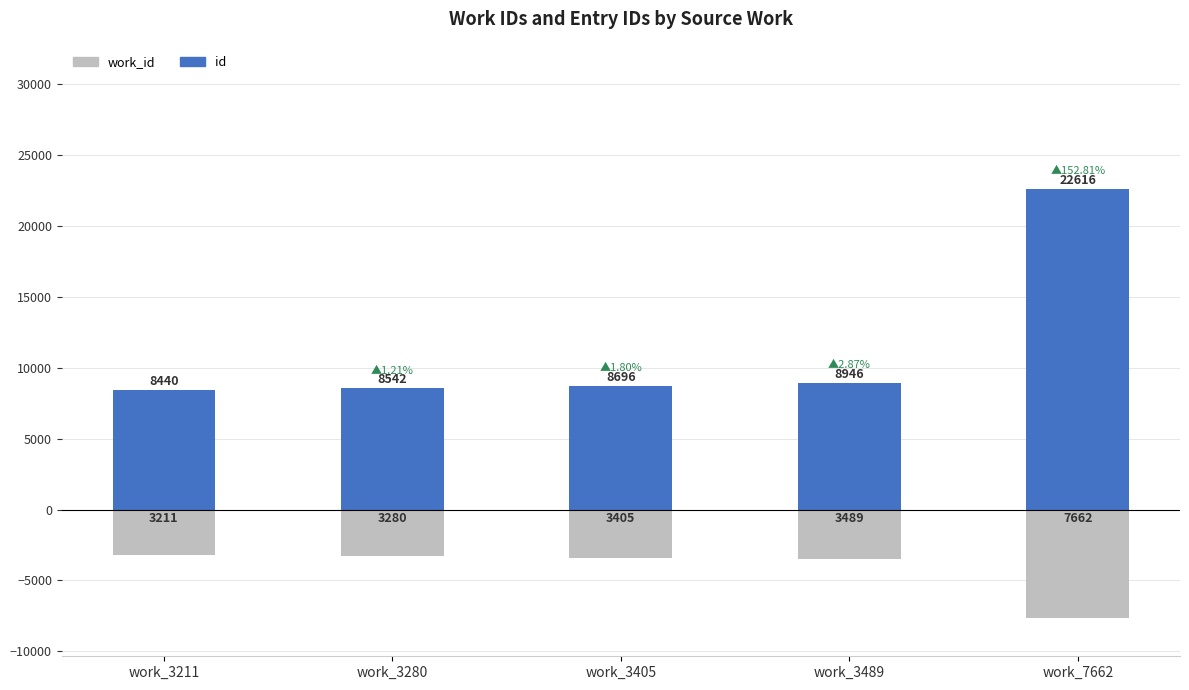

Reading left to right, list all the values displayed in this chart.

id: 8440	8542	8696	8946	22616
work_id: -3211	-3280	-3405	-3489	-7662